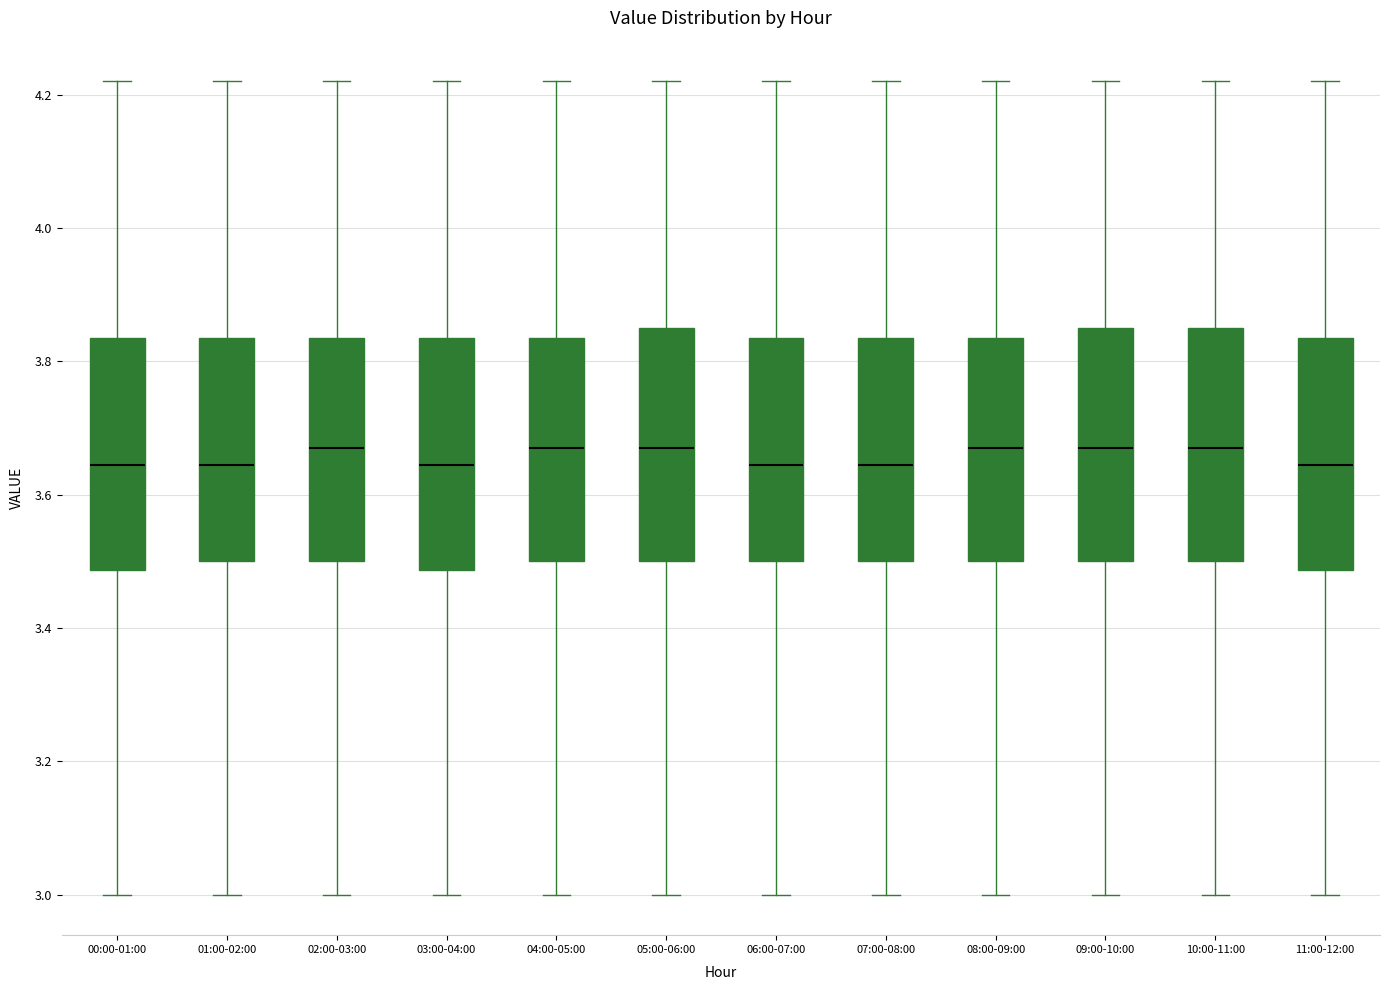

Where does the median line of the box for 04:00-05:00 sit on the y-axis? The values are not printed on the chart, so give them approximately, as read against the axis.

3.68